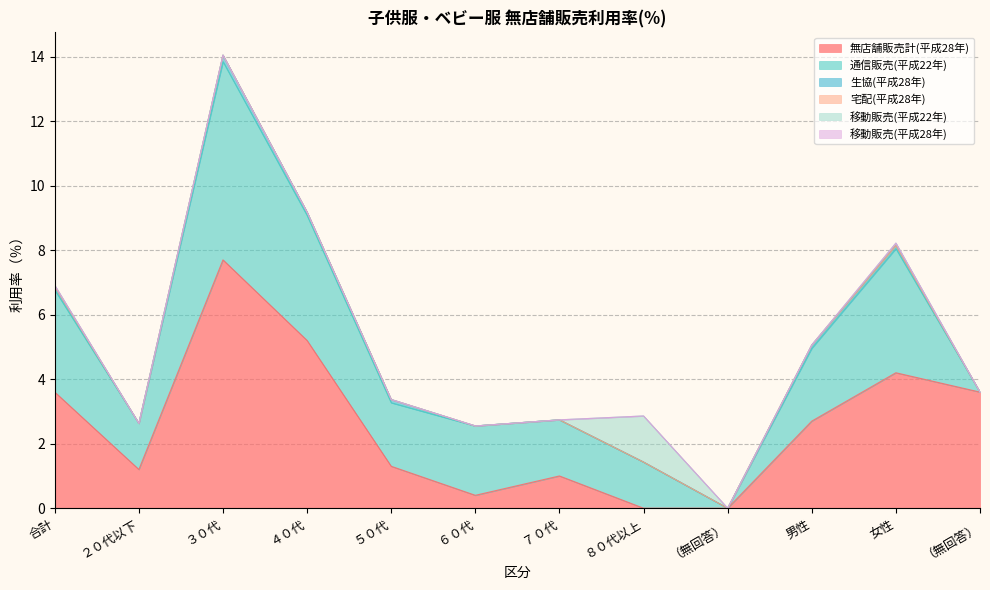

What is the total value across all series at ７０代?

2.7